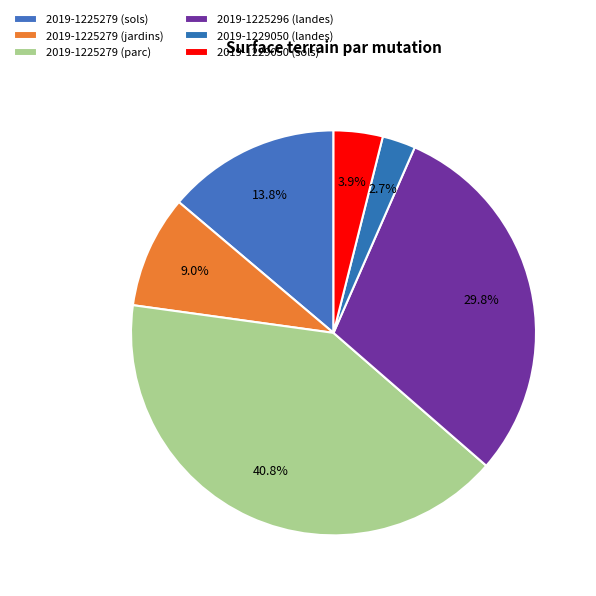

Count the number of slices in the pie.

6